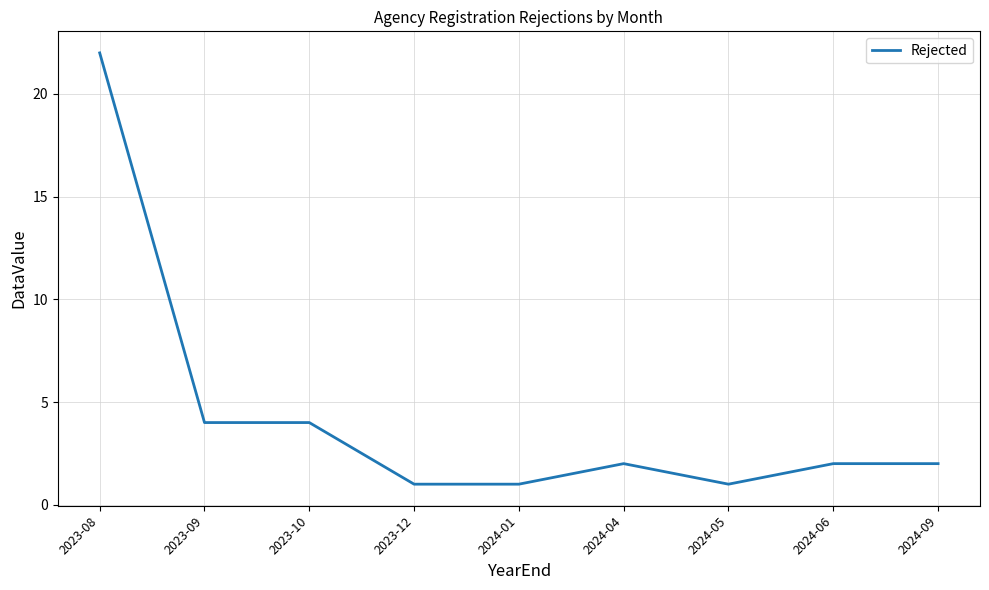

Is it true that the value at 2023-08 is 22?

True